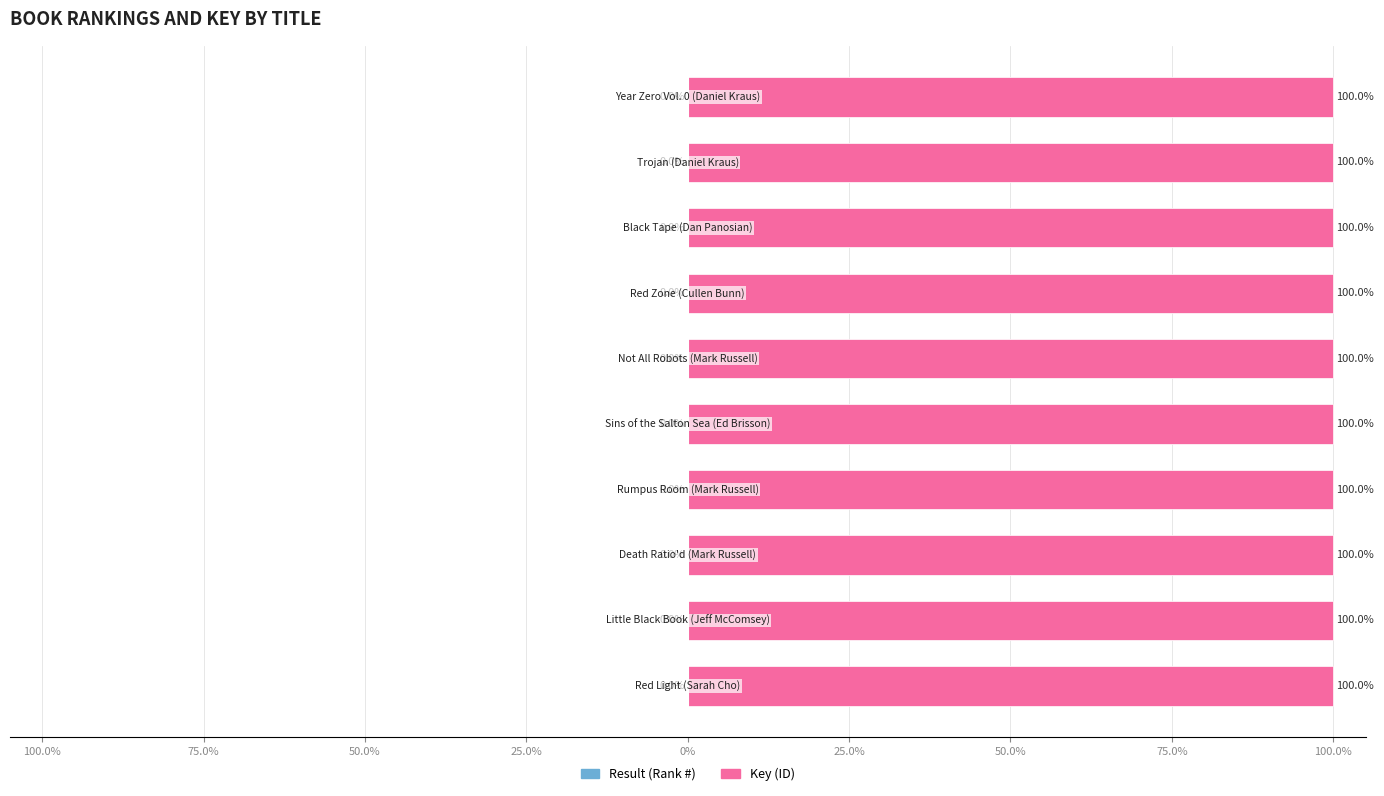

Does the chart contain stacked bars?

No